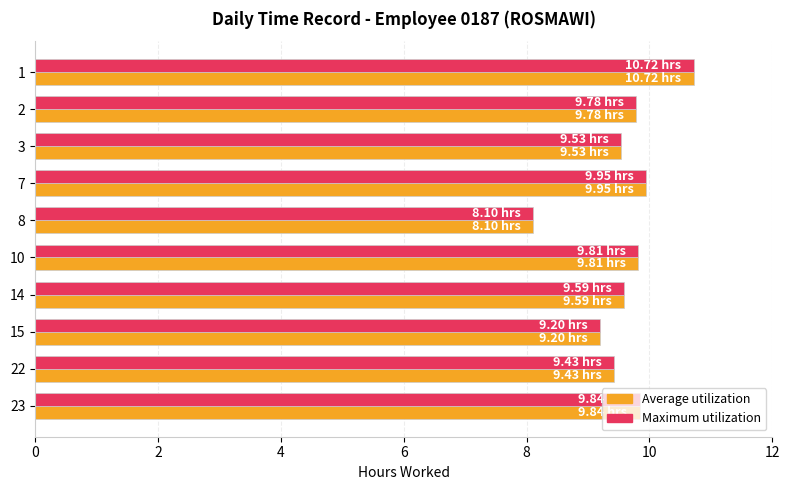

What is the difference between the maximum and minimum values in the Average utilization series?

2.6